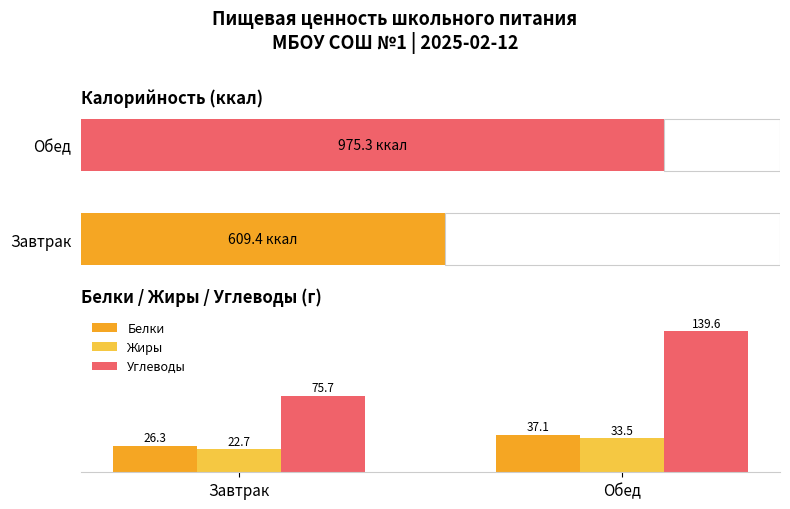

What is the label of the 2nd bar from the right?

Завтрак